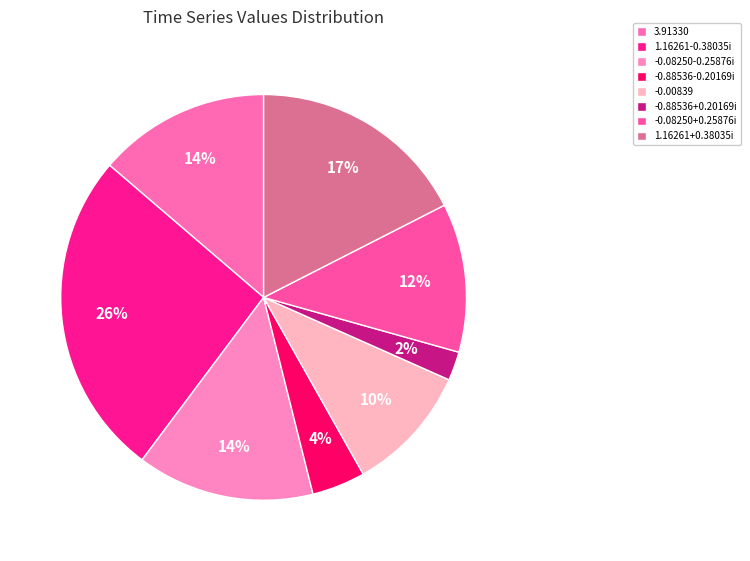

Rank the categories by value from highest to lowest.

1.16260751111195-0.380353337734352i, 1.16260751111195+0.38035333773435i, -8.2503737605037E-002-0.258760100288082i, 3.91330499847005, -8.25037376050366E-002+0.258760100288082i, -8.39266187916565E-003, -0.885364484196509-0.201689856642391i, -0.885364484196509+0.201689856642393i